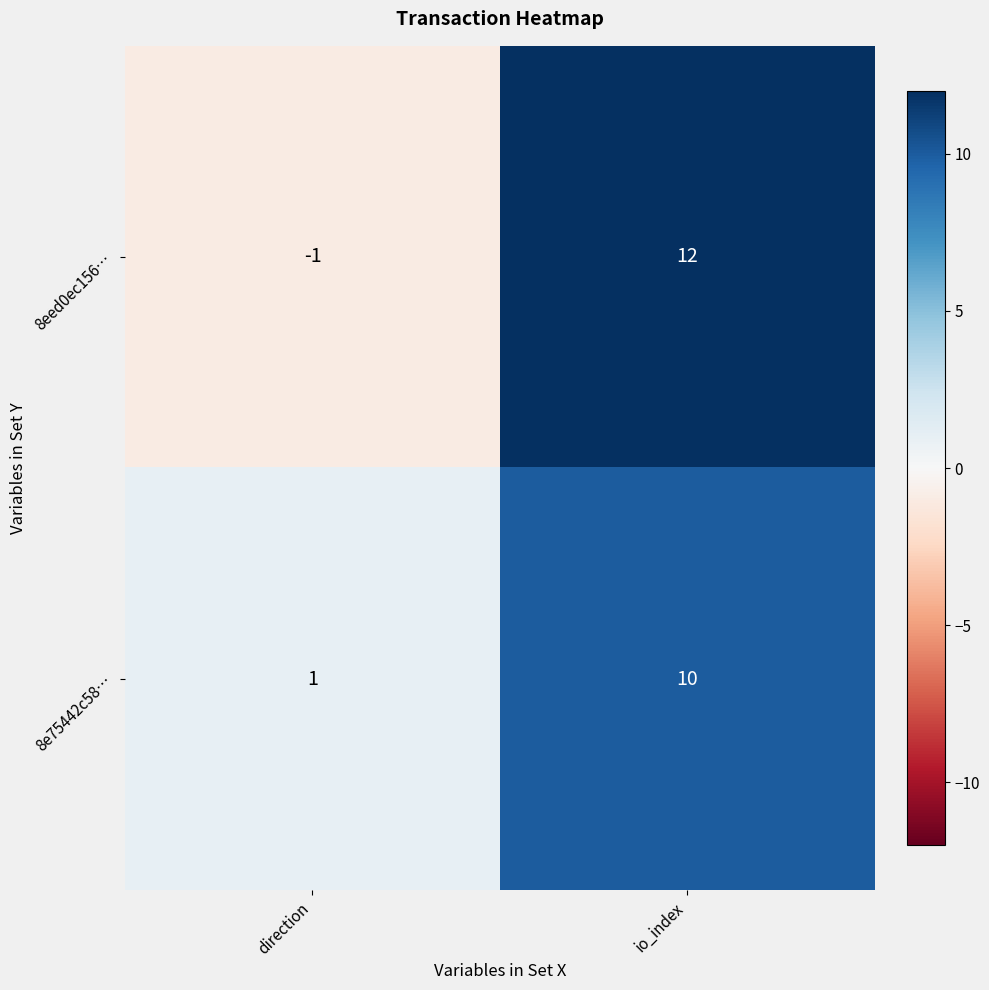

At which label is 8eed0ec156… closest to 5?

direction